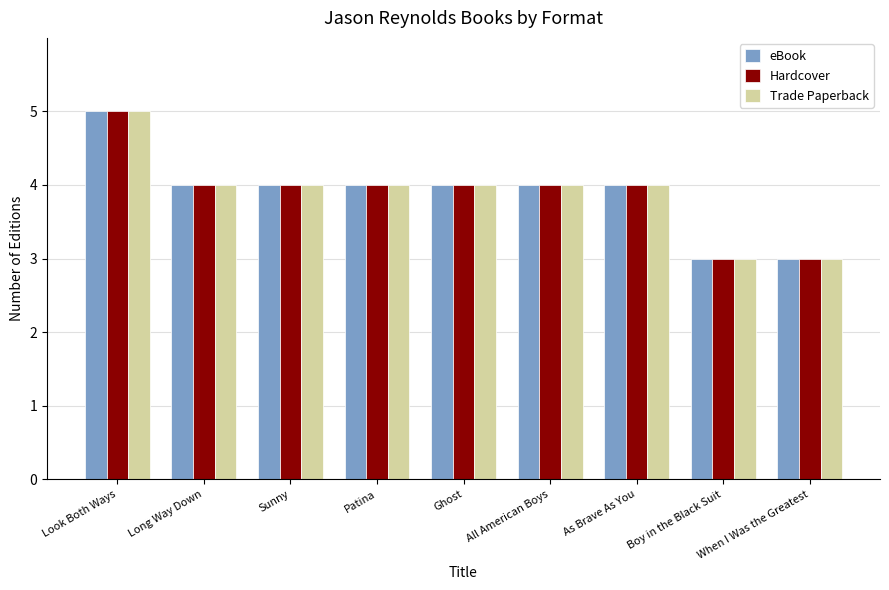

Read the eBook value at Boy in the Black Suit.

3